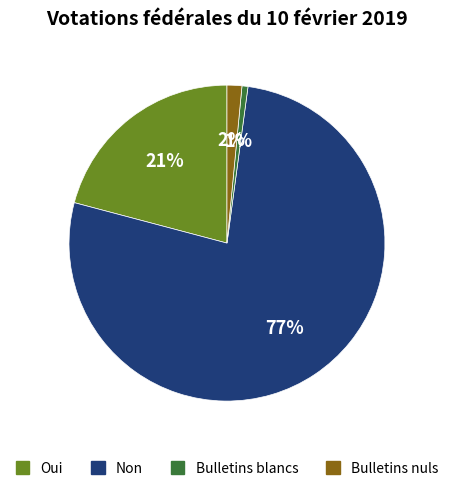

True or false: Bulletins nuls accounts for 11% of the total.

False